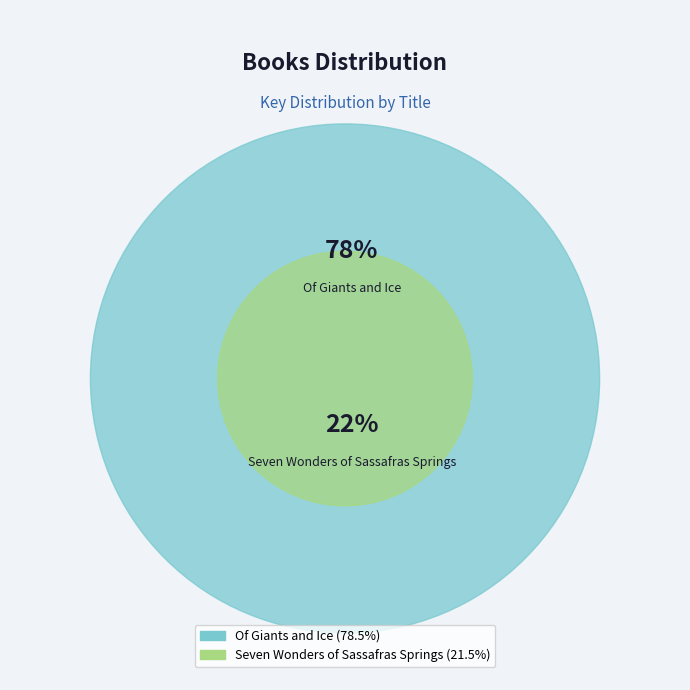

Is it true that Of Giants and Ice is 78% of the pie?

True